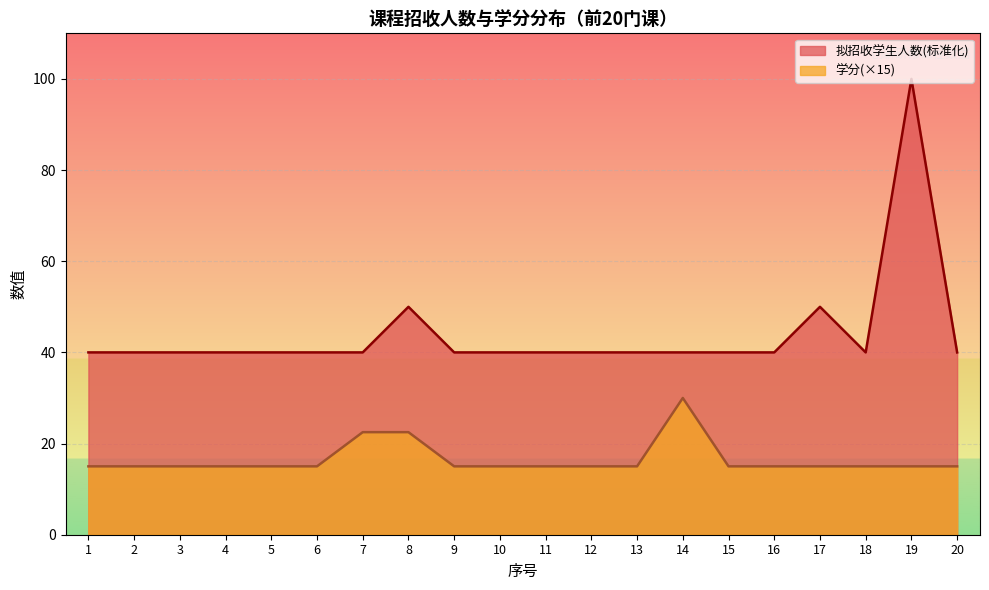

At 11, list the series in order from largest to smallest.

拟招收学生人数(标准化), 学分(×15)